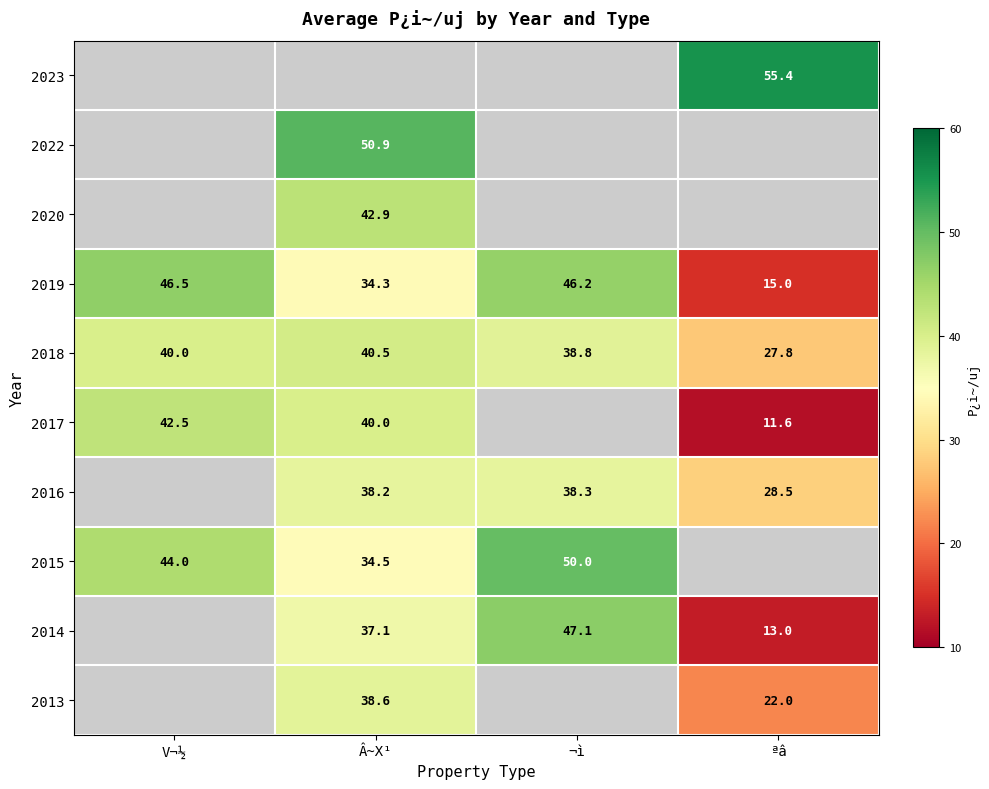

What is the sum of the 2019 values at ¬ì and Â~X¹?

80.5